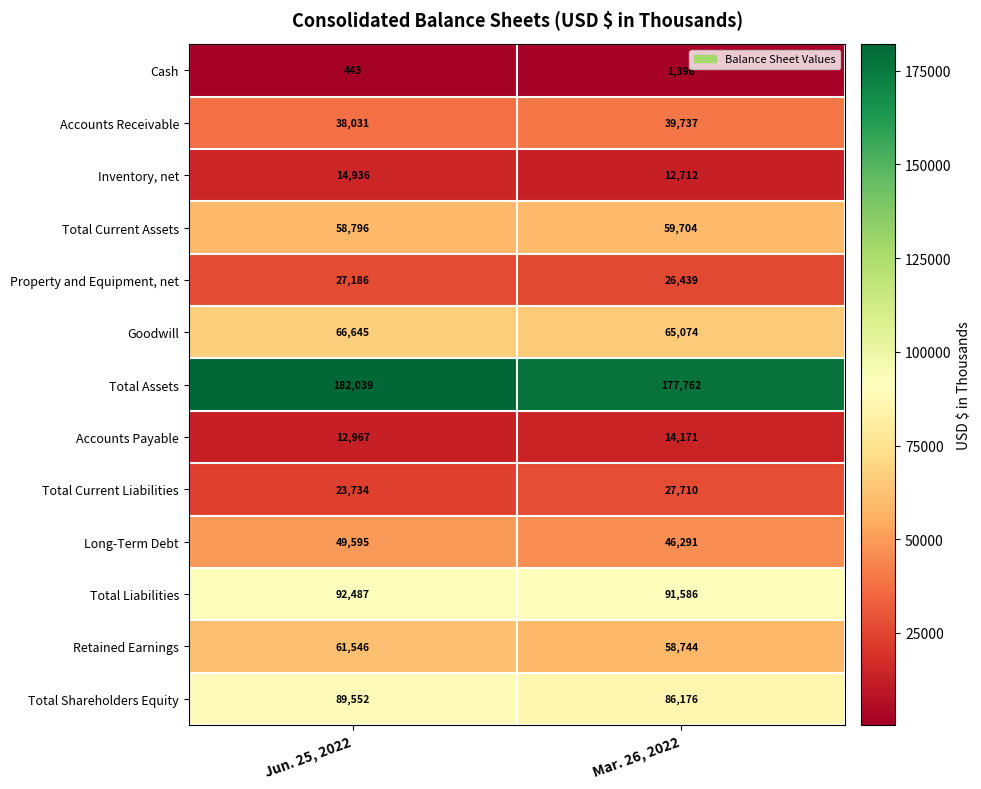

List the series in order of their peak value, highest first.

Total Assets, Total Liabilities, Total Shareholders Equity, Goodwill, Retained Earnings, Total Current Assets, Long-Term Debt, Accounts Receivable, Total Current Liabilities, Property and Equipment, net, Inventory, net, Accounts Payable, Cash